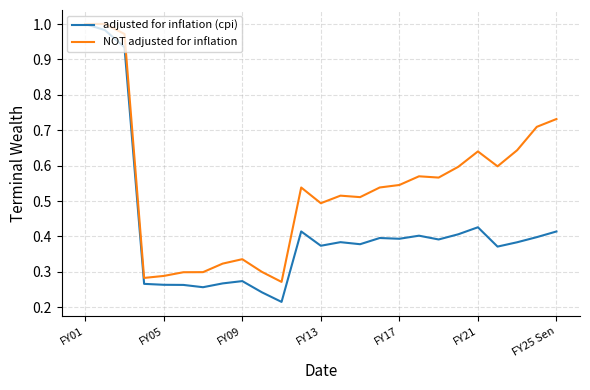

Which series has the largest total across all categories?

NOT adjusted for inflation